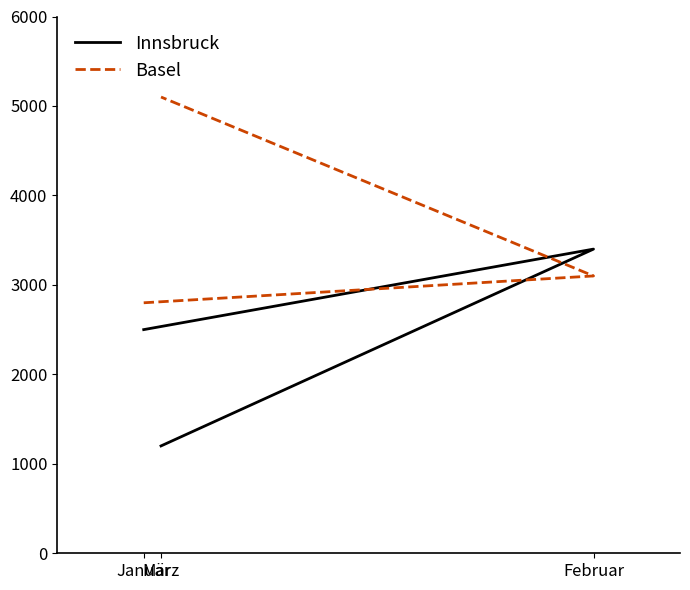

Which series has the largest range (max minus min)?

Basel